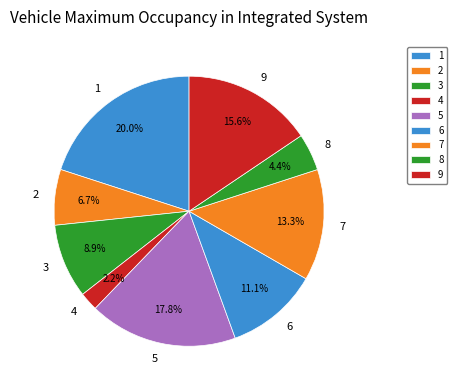

Is it true that 2 is 1% of the pie?

False